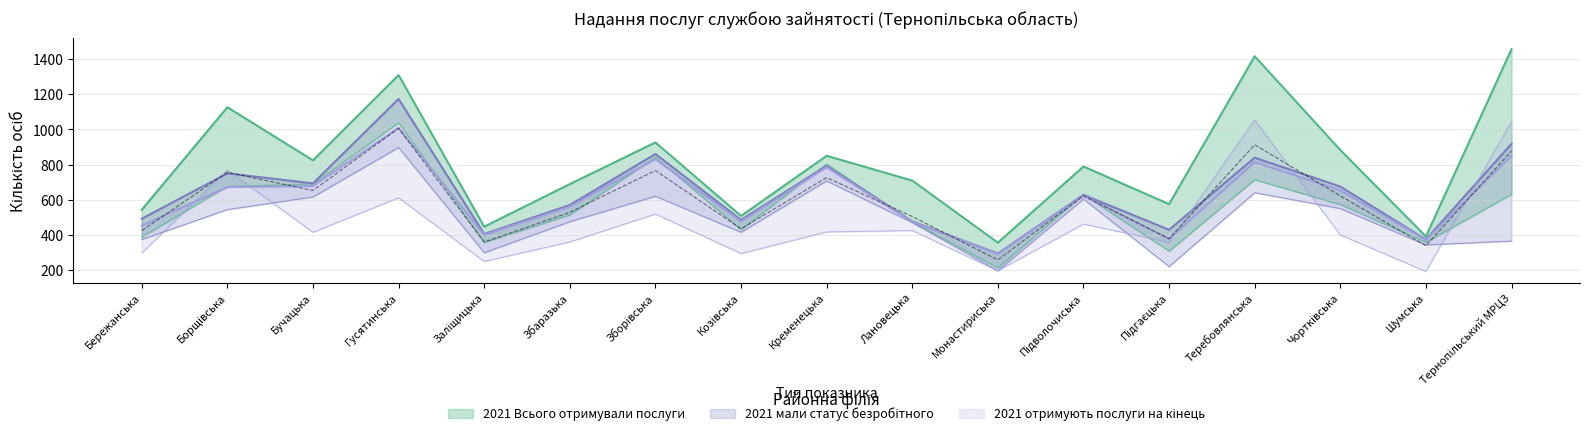

Which has a higher value, Підволочиська or Монастириська?

Підволочиська